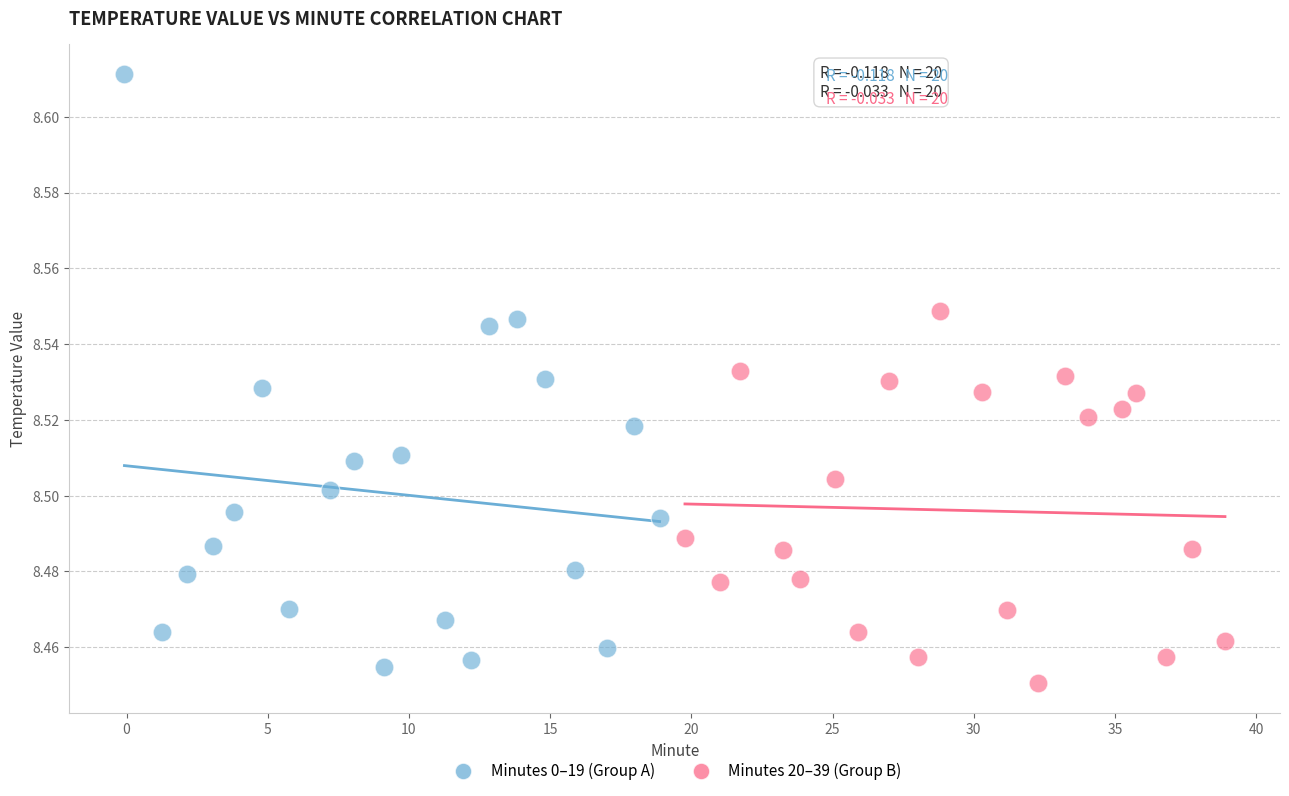

Which series reaches the maximum Y coordinate?

Minutes 0–19 (Group A)